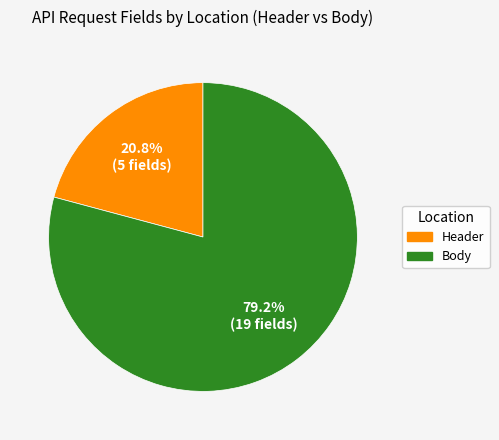

Approximately how many times larger is the value at Header compared to Body?

0.3